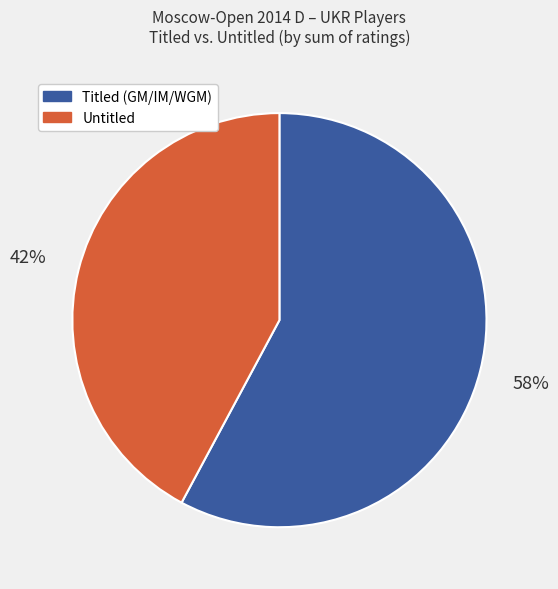

To the nearest percent, what is the difference between the largest and smallest slice percentages?

16%